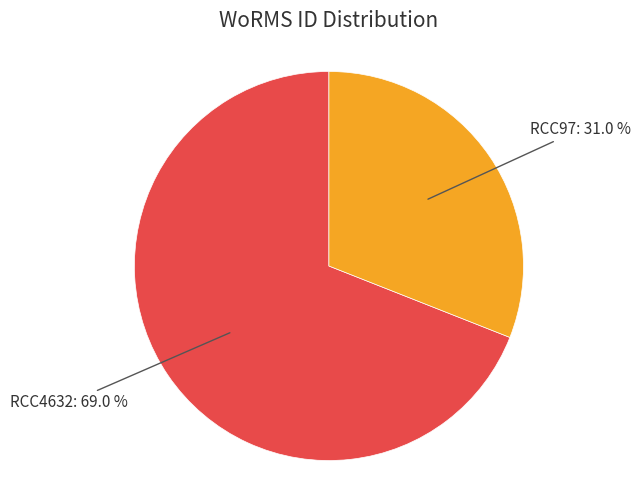

Does RCC4632 account for over 50% of the chart?

Yes